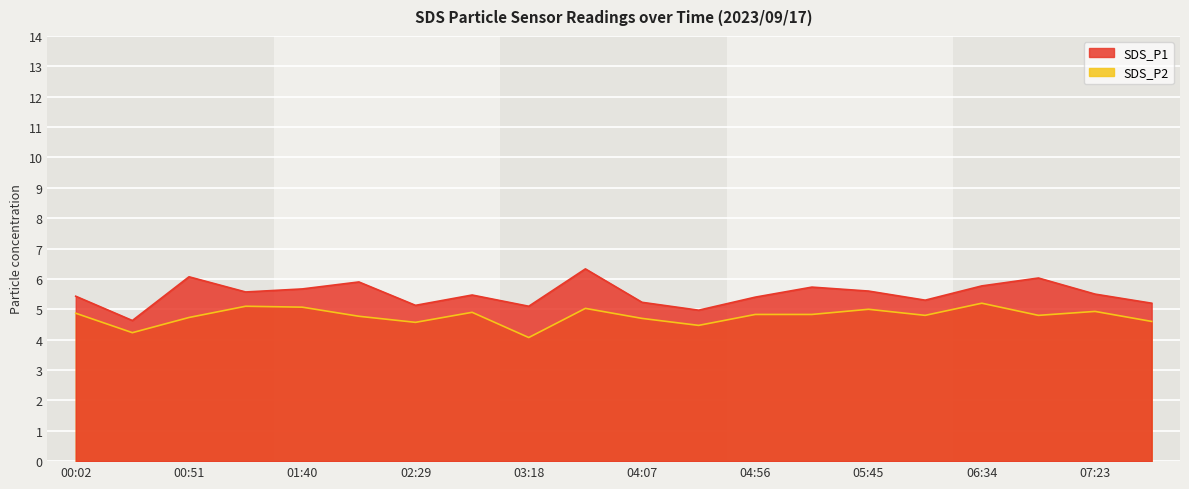

What is the label of the 14th point from the left?

05:20